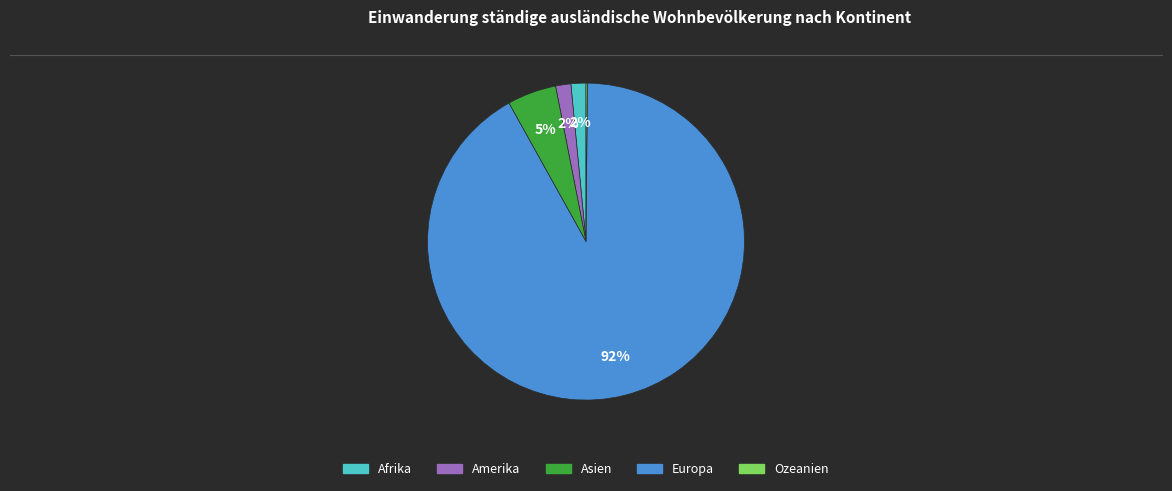

To the nearest percent, what is the average slice percentage?

20%